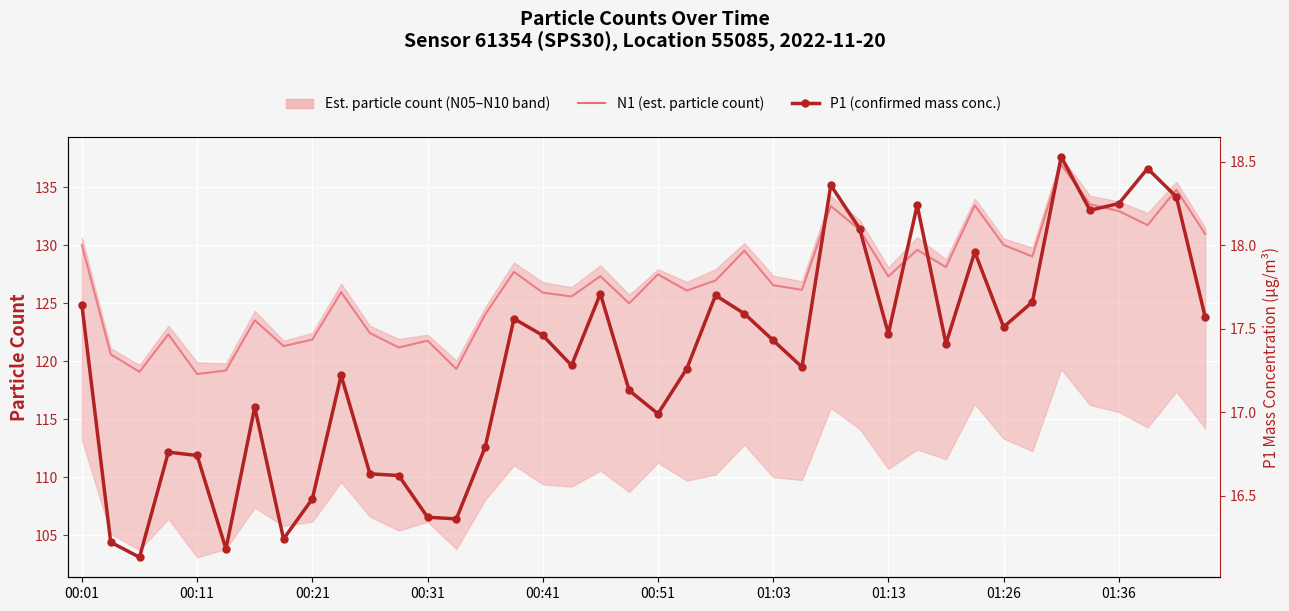

How many lines are shown in the chart?

2